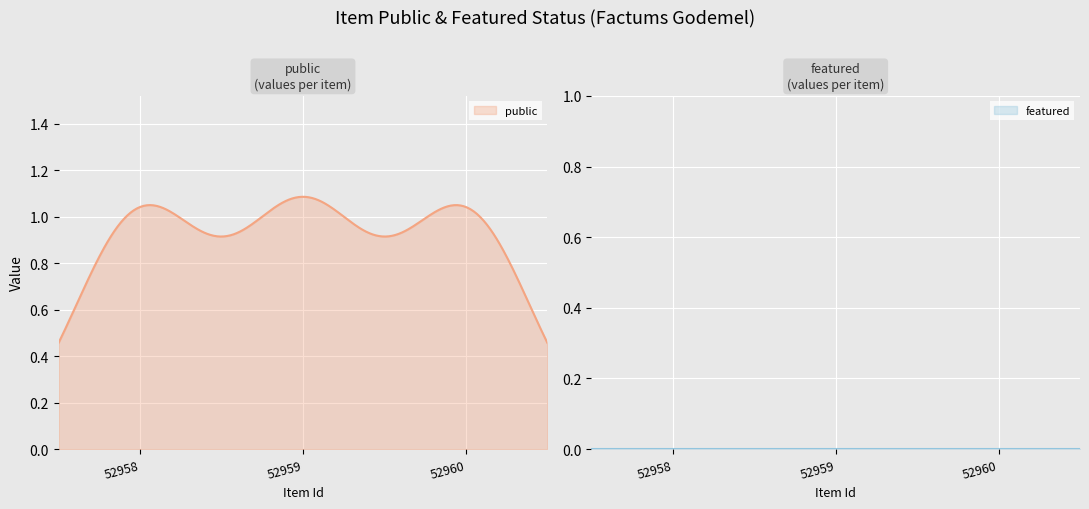

Rank the series by their average value, from highest to lowest.

public, featured